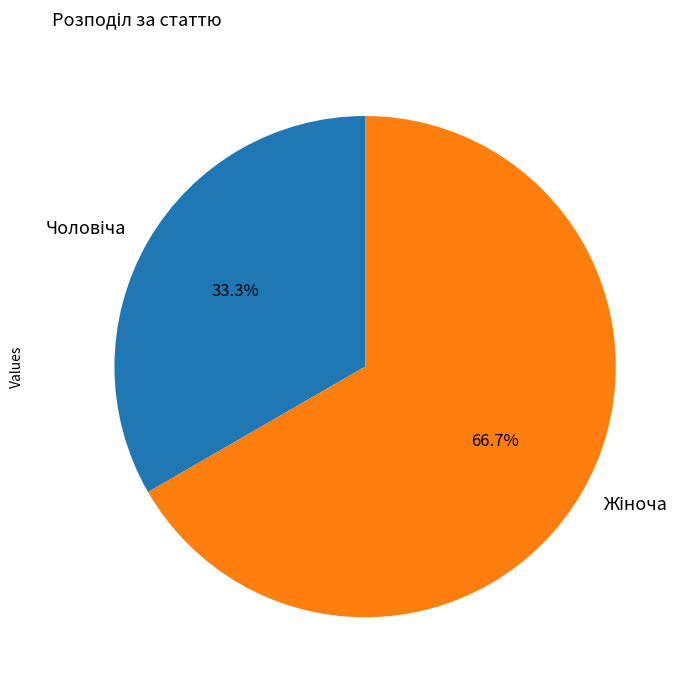

Count the number of slices in the pie.

2